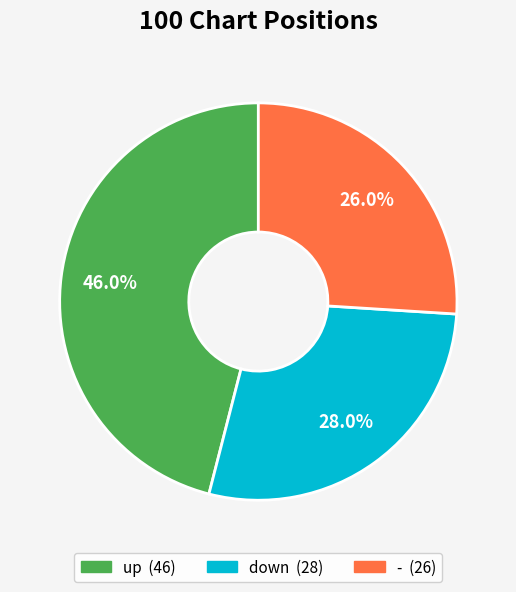

How many slices are in this pie chart?

3